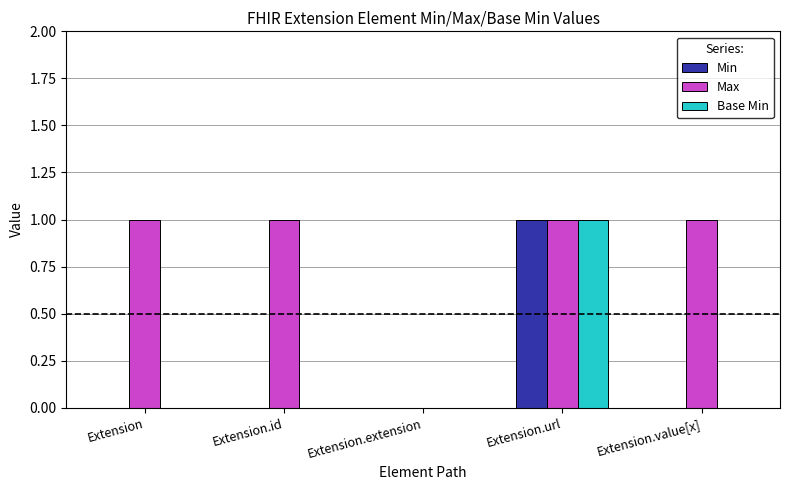

At which label does Base Min reach its peak?

Extension.url